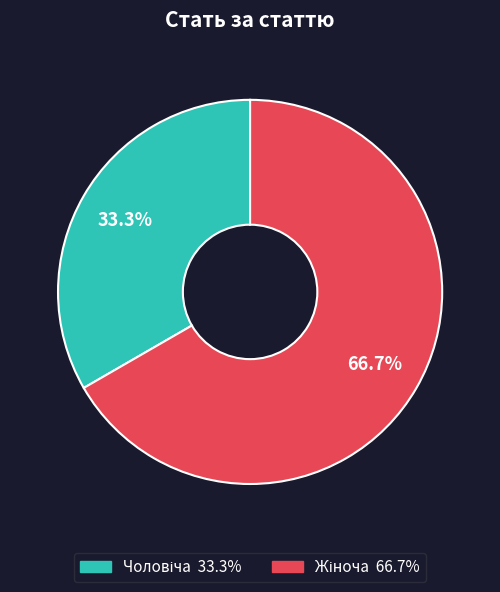

Does any single category account for the majority?

Yes